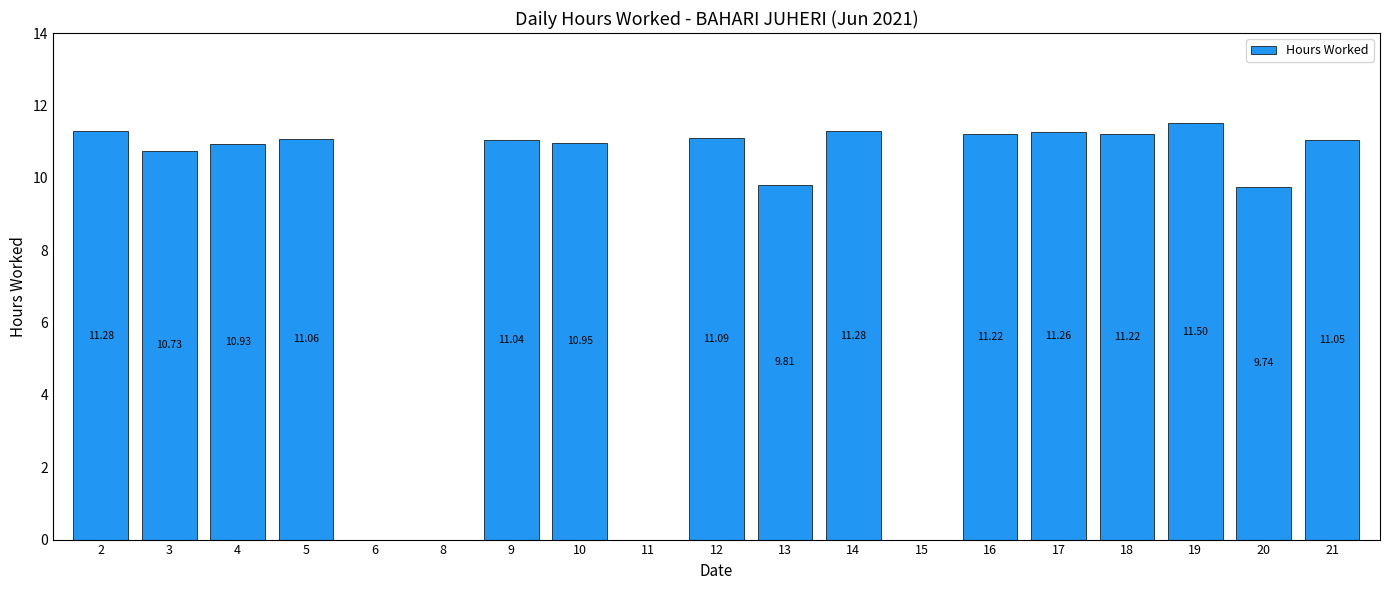

What is the sum of all values?

164.2